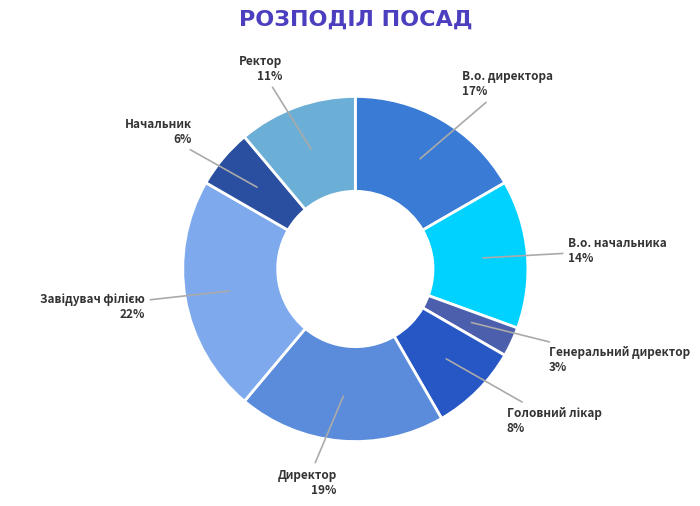

What percentage is the Ректор slice, to the nearest percent?

11%